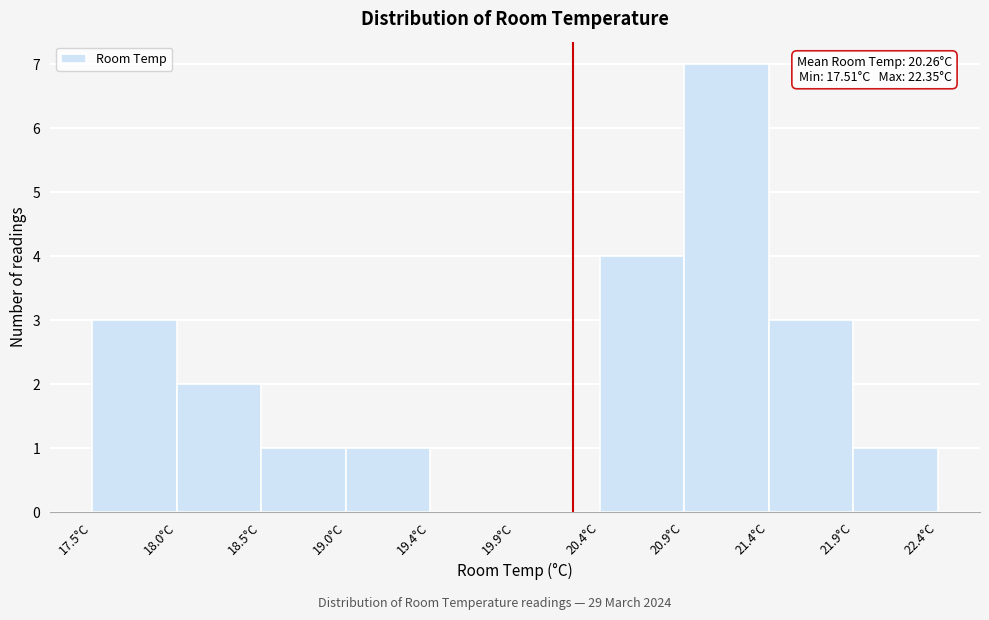

Which range on the x-axis has the tallest bar?

20.90 to 21.40